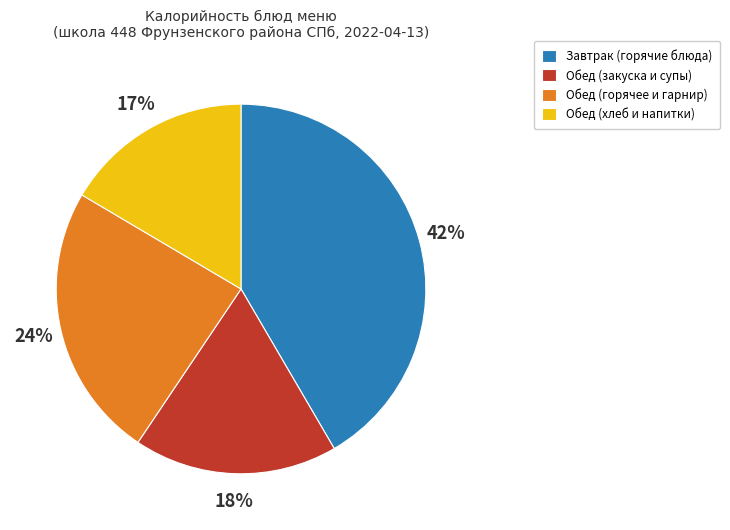

To the nearest percent, what is the average slice percentage?

25%